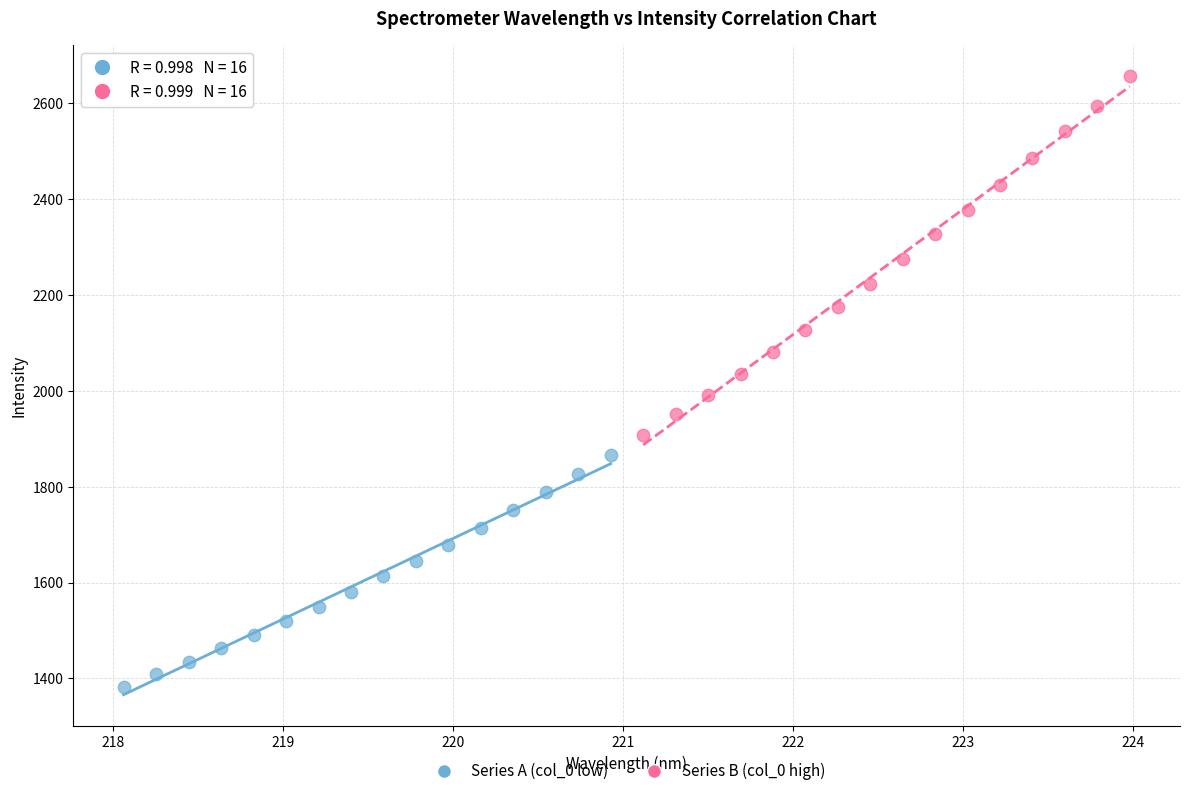

Which series contains the highest Y value?

Series B (col_0 high)